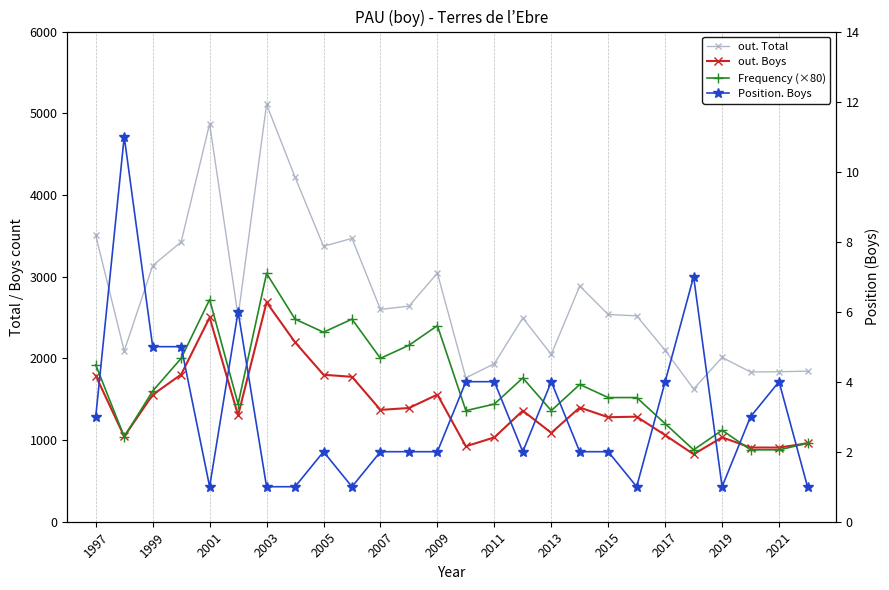

Reading right to left, what are all the values shown in this chart?

out. Total: 1843	1836	1833	2011	1625	2098	2520	2537	2885	2048	2494	1935	1760	3043	2639	2599	3468	3372	4218	5108	2514	4871	3425	3135	2090	3504
out. Boys: 960	908	908	1033	826	1060	1286	1279	1398	1088	1359	1032	923	1556	1392	1369	1774	1799	2197	2686	1302	2500	1802	1554	1044	1787
Frequency (×80): 960	880	880	1120	880	1200	1520	1520	1680	1360	1760	1440	1360	2400	2160	2000	2480	2320	2480	3040	1440	2720	2000	1600	1040	1920
Position. Boys: 1	4	3	1	7	4	1	2	2	4	2	4	4	2	2	2	1	2	1	1	6	1	5	5	11	3